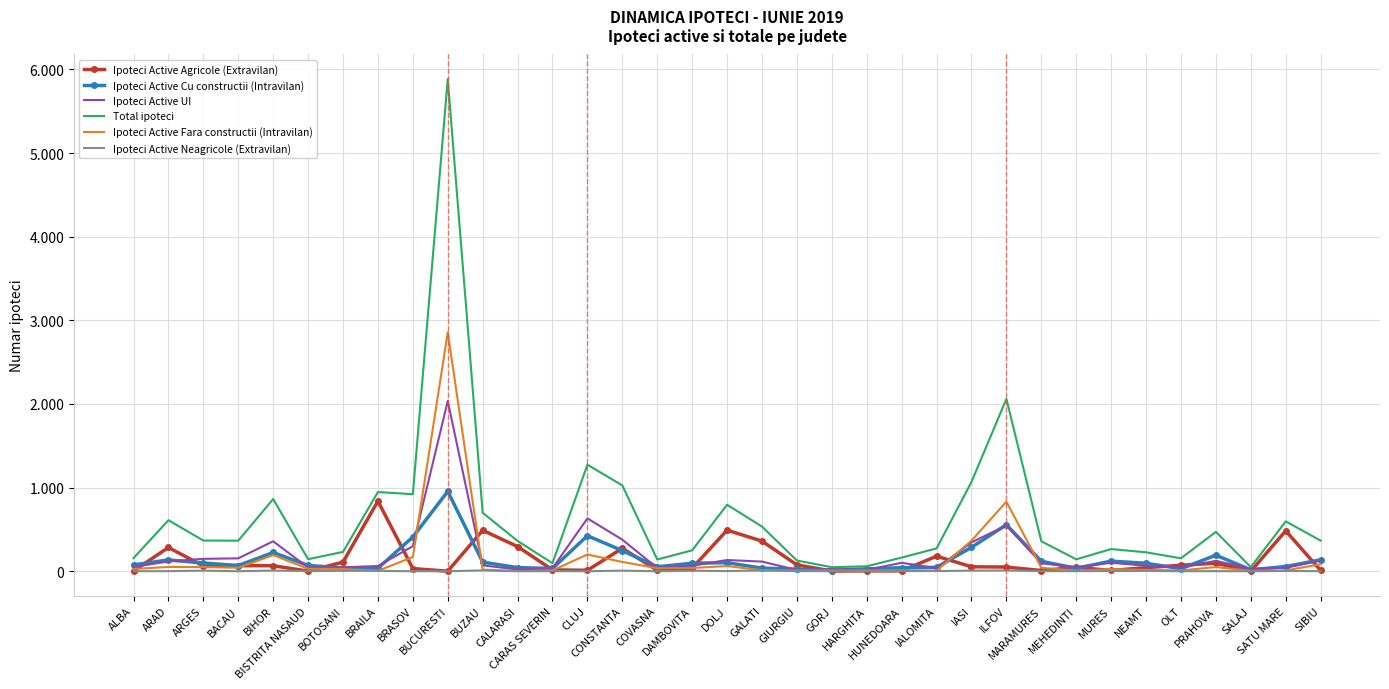

Between BIHOR and BUZAU, which series saw the biggest shift?

Ipoteci Active Agricole (Extravilan)